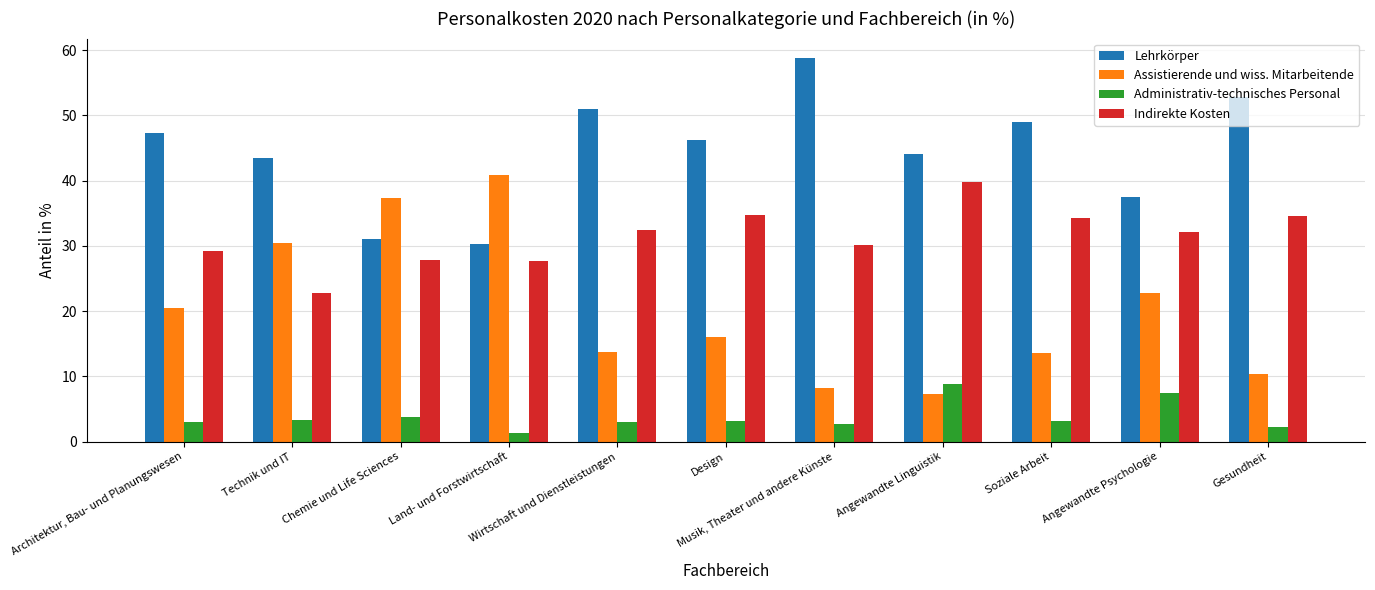

Which series has the largest total across all categories?

Lehrkörper